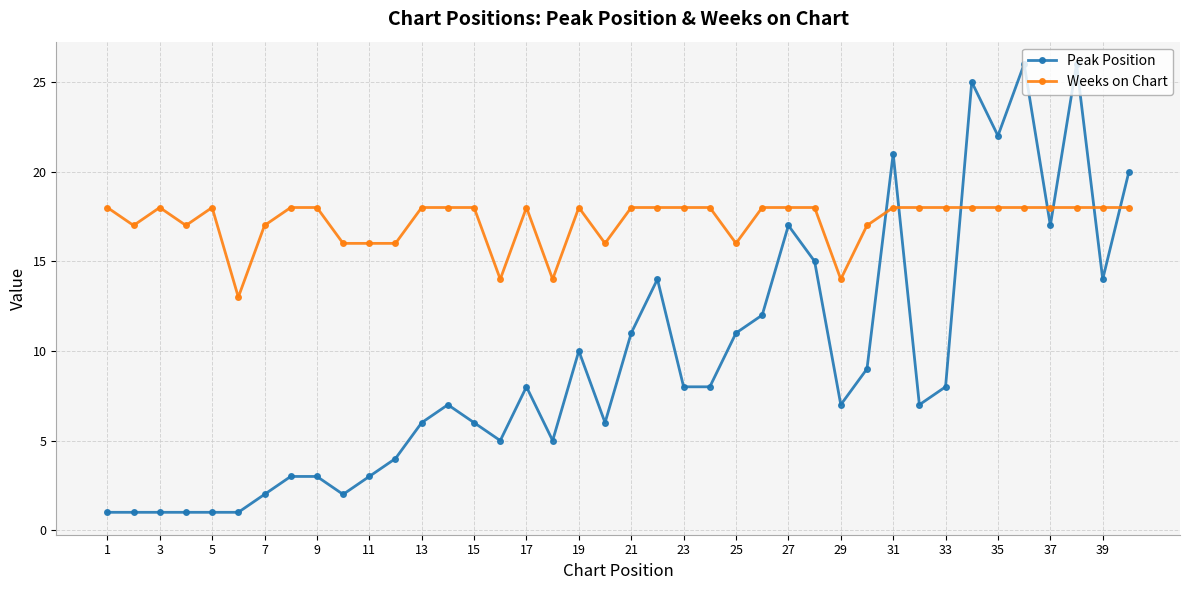

What is the greatest value displayed?

26